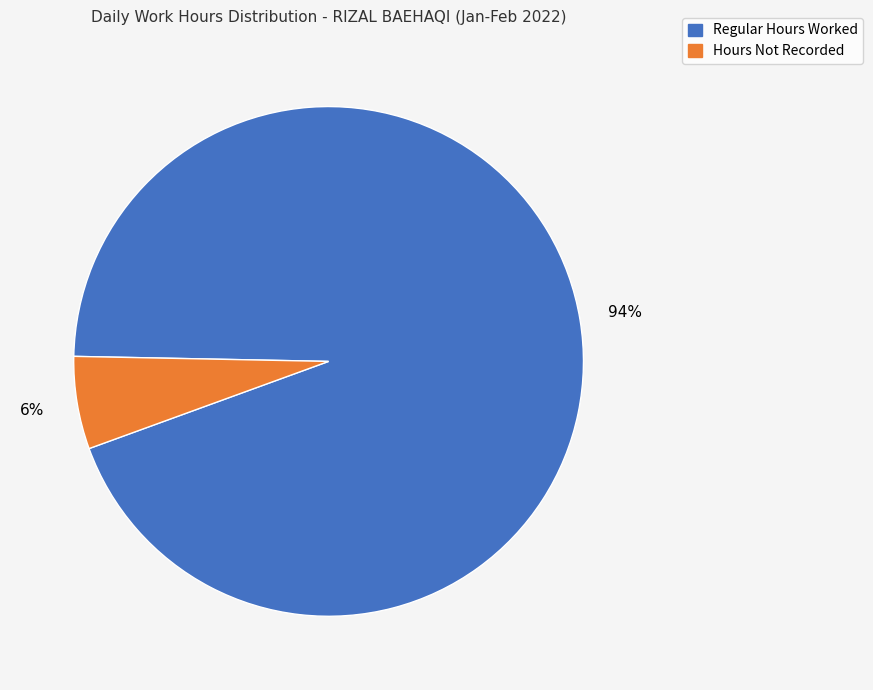

Does any single category account for the majority?

Yes